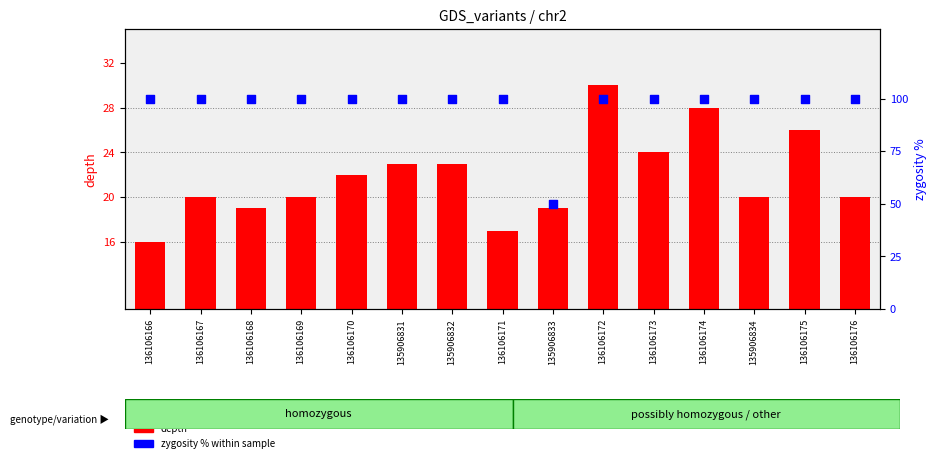

Which series has the largest total across all categories?

zygosity %